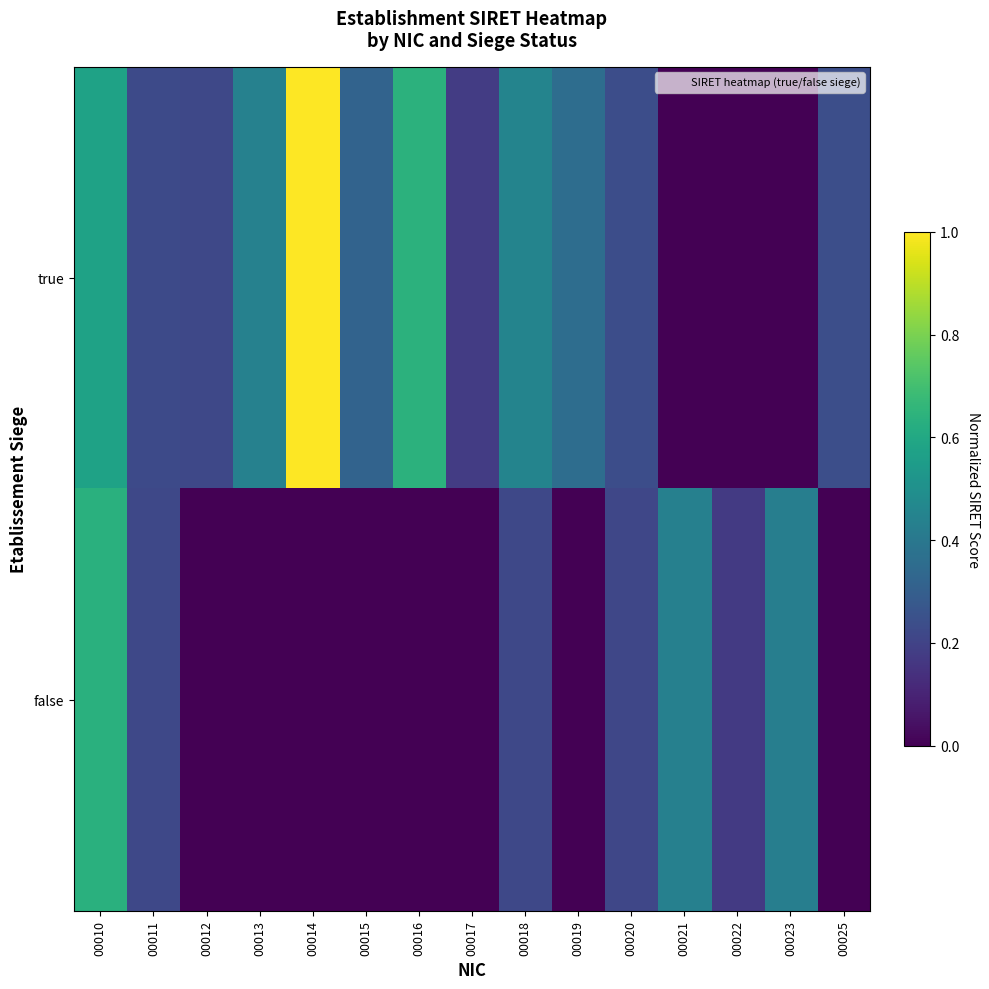

At how many categories does at least one series exceed 0?

15